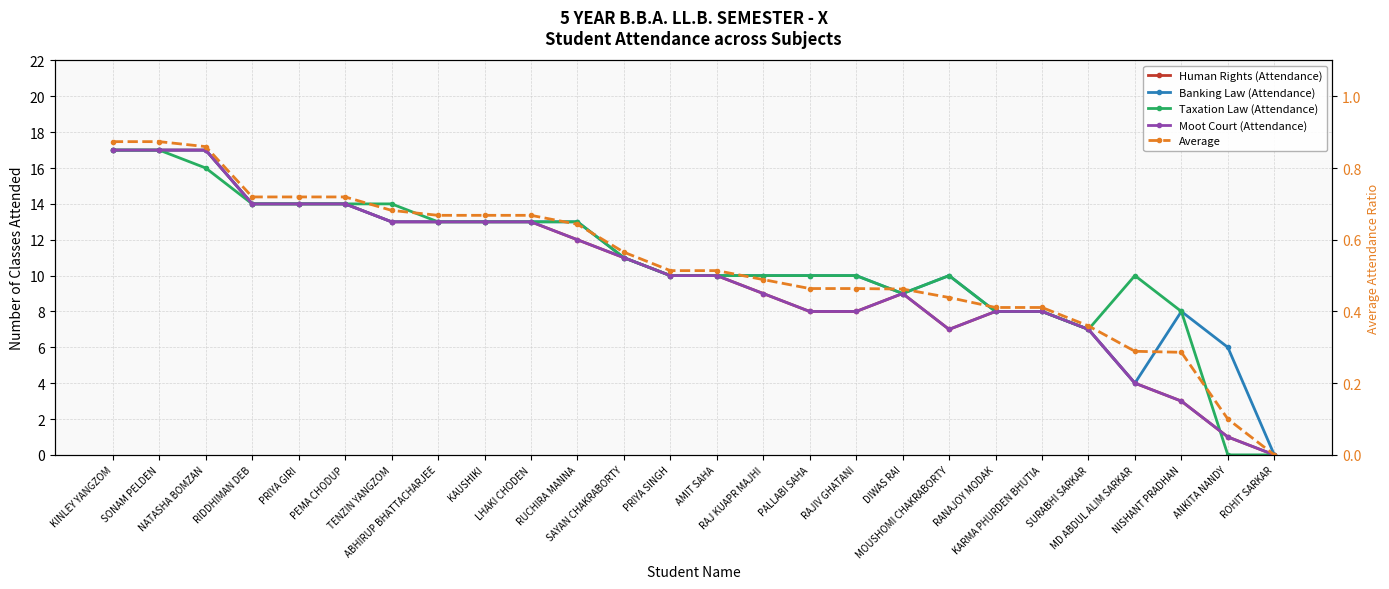

Which series ends up on top after the final intersection of Average and Taxation Law (Attendance)?

Average